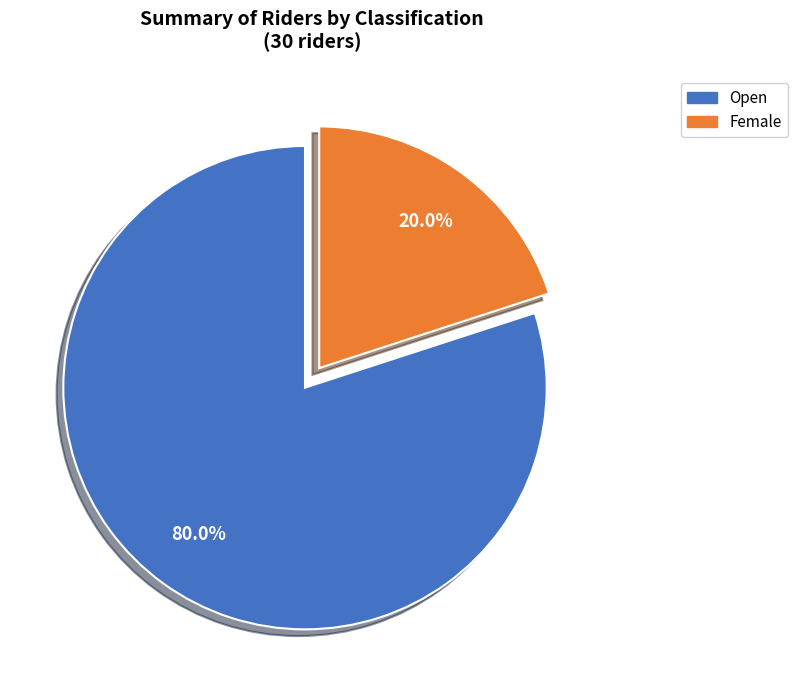

How many slices are in this pie chart?

2